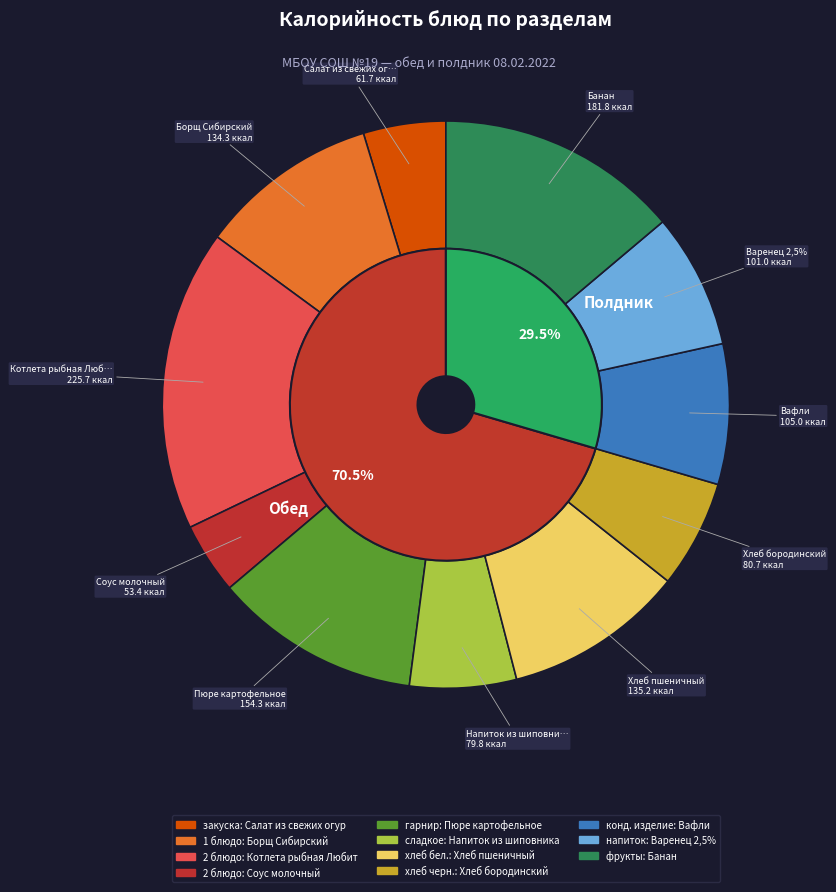

To the nearest percent, what portion does Борщ Сибирский represent?

10%